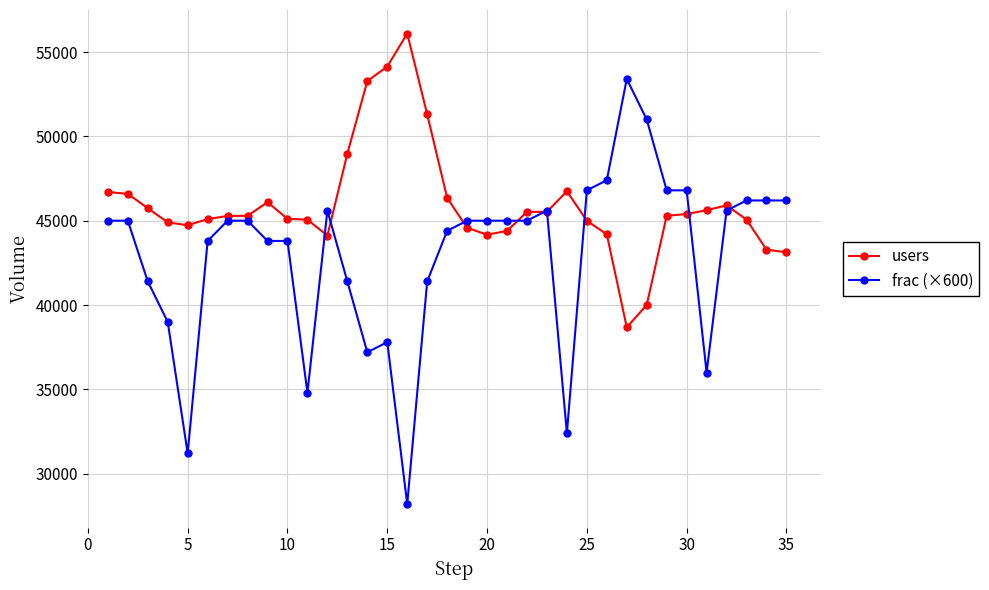

In users, how many points are higher than both neighbors (excluding endpoints)?

4